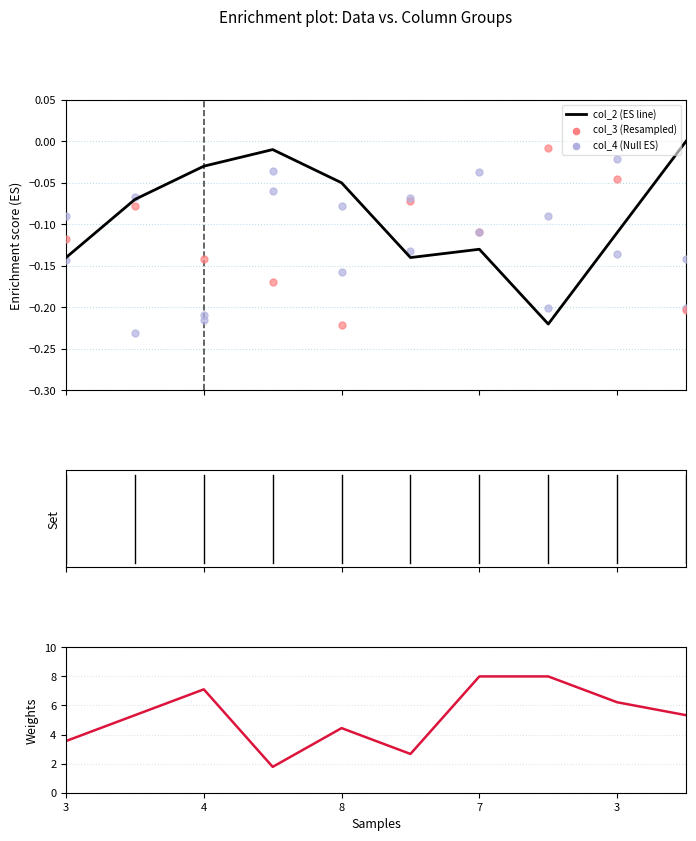

At how many categories does at least one series exceed 4?

7